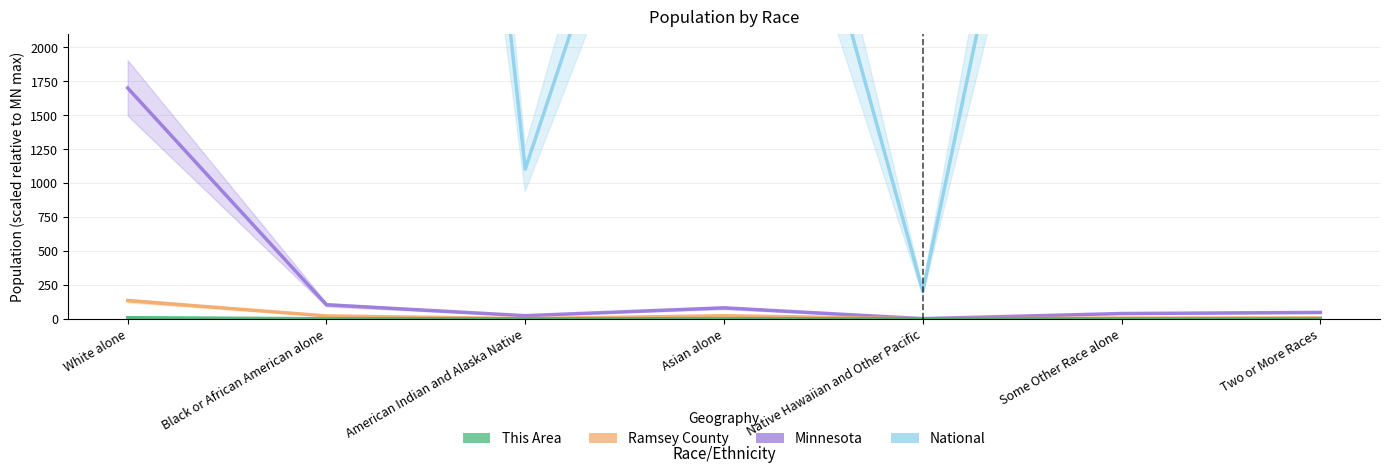

How many interior local valleys does the This Area series have?

2